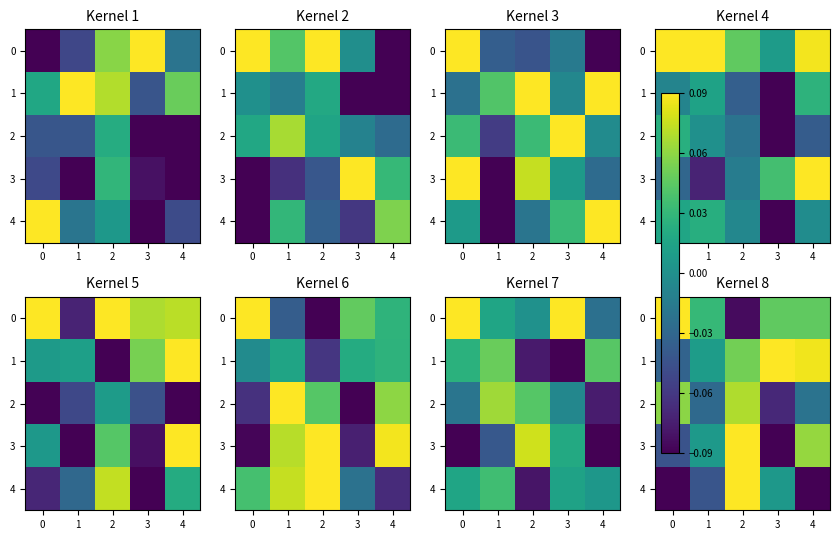

What is the difference between the maximum and minimum values in the 4 series?

0.2